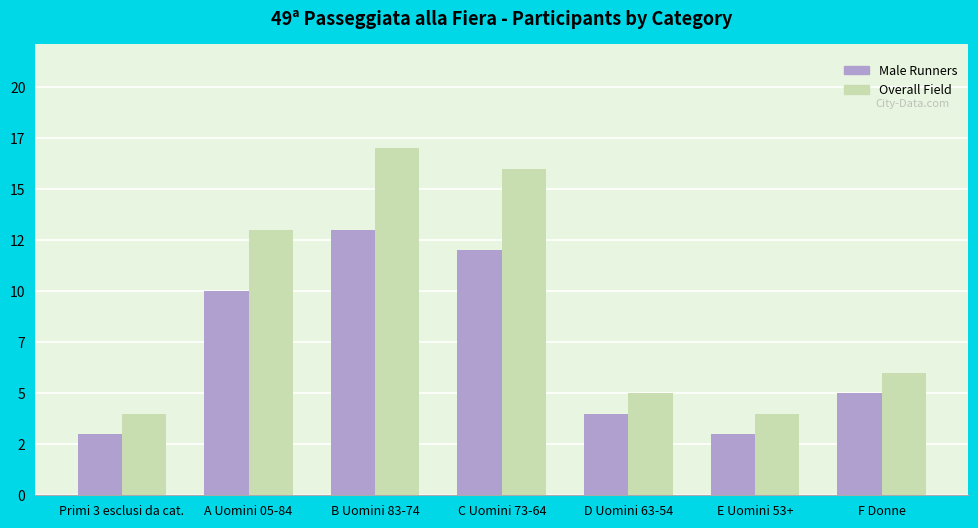

The value of Overall Field at Primi 3 esclusi da cat. is 5. True or false?

False